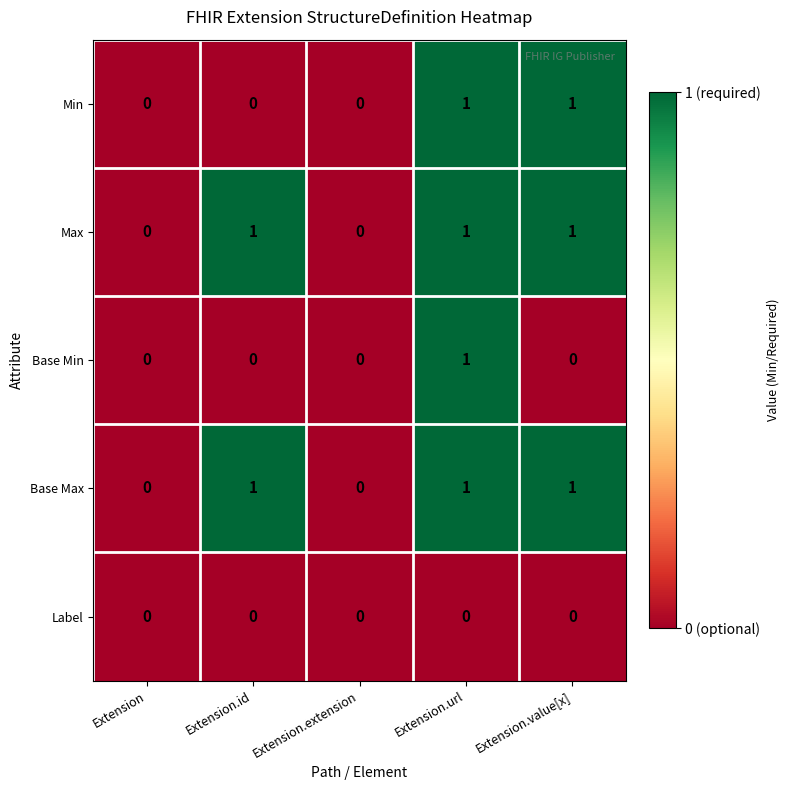

Is the value of Max at Extension.url greater than the value of Base Min at Extension.id?

Yes